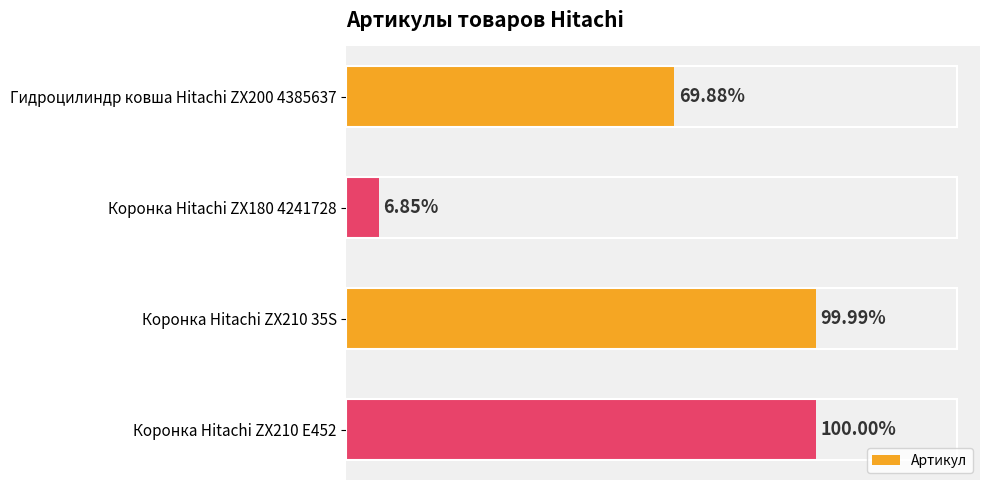

Does the chart contain any negative values?

No